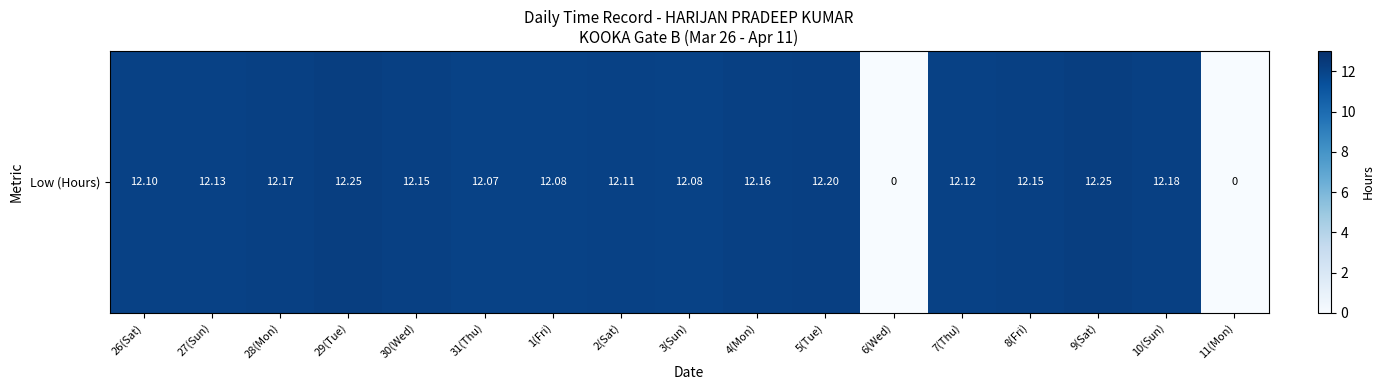

Is it true that the value at 9(Sat) is 12.2?

True